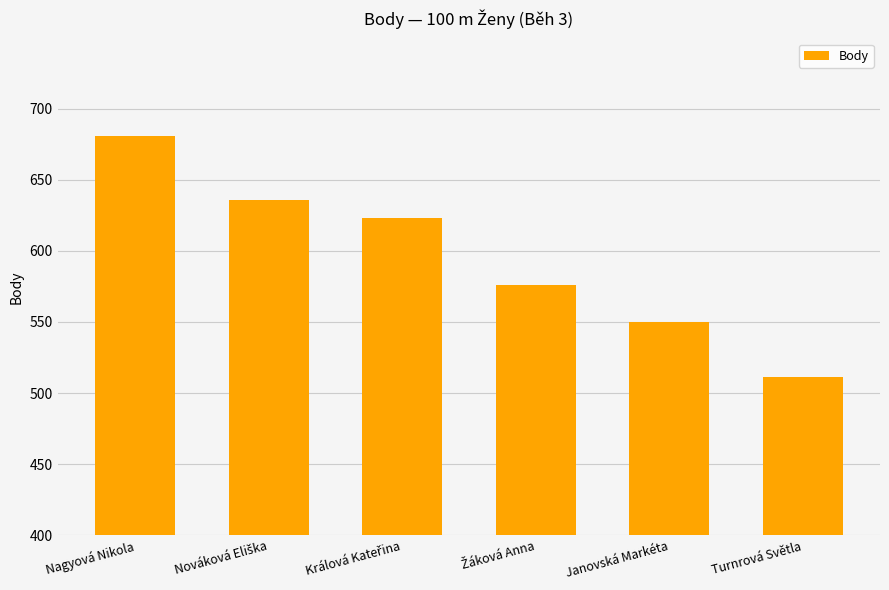

Approximately how many times larger is the value at Nagyová Nikola compared to Janovská Markéta?

1.2